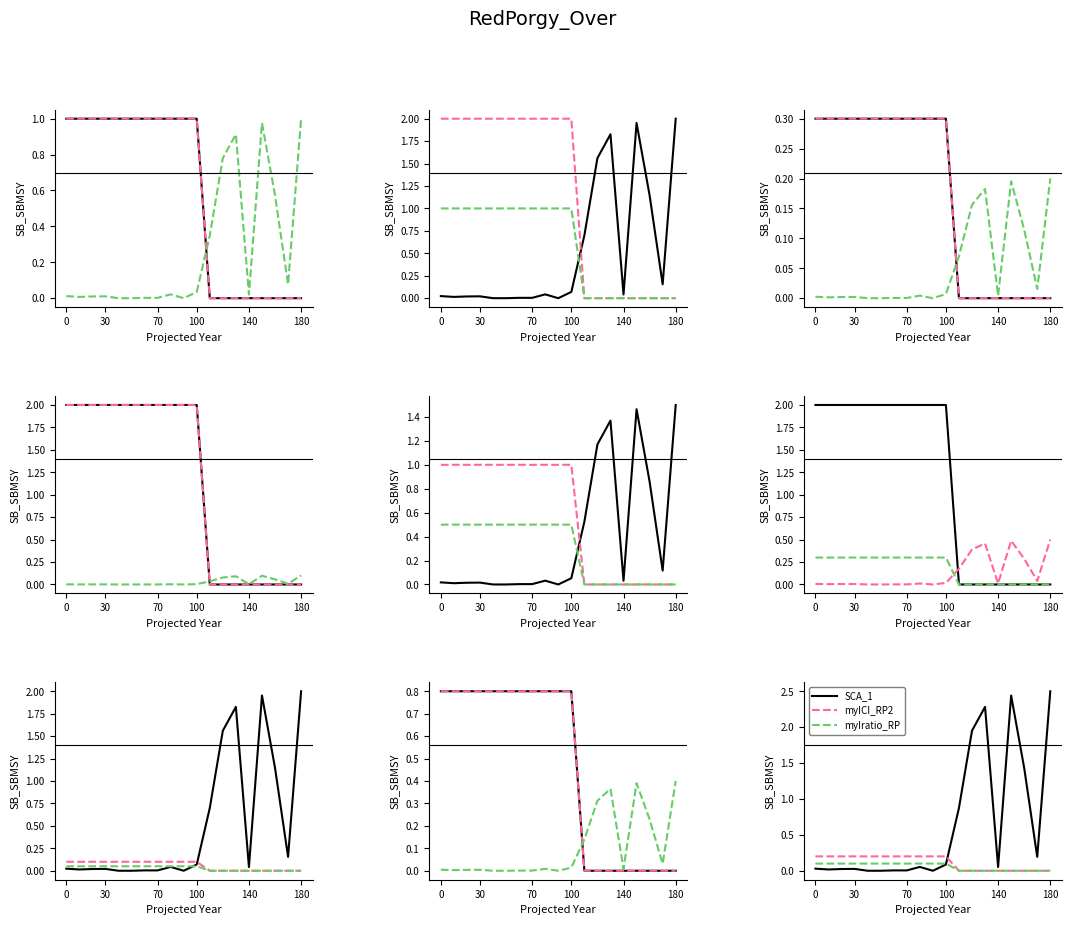

The SCA_1 series shows 2.0 at 12. True or false?

True